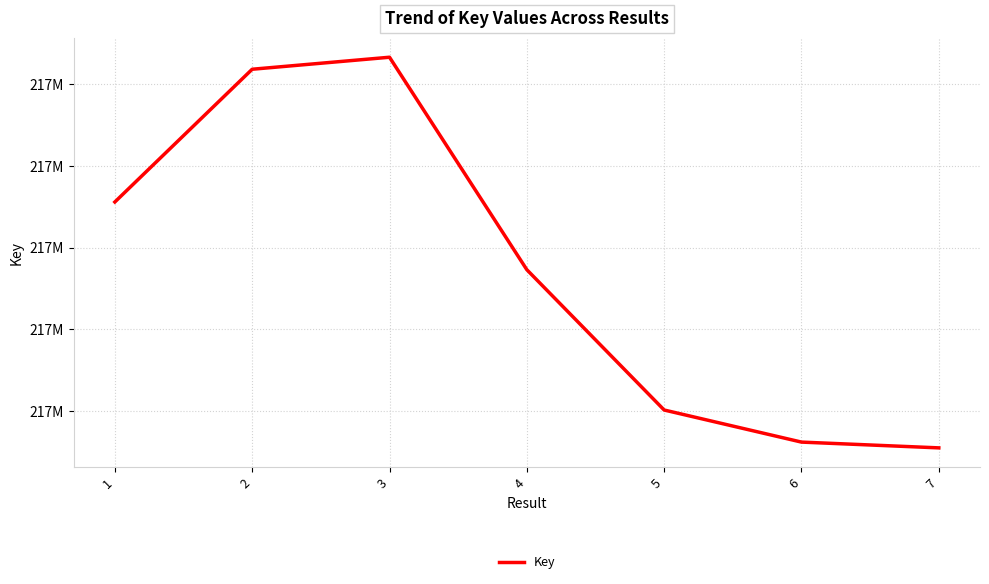

The chart shows a value of 216792343 at 6. True or false?

True